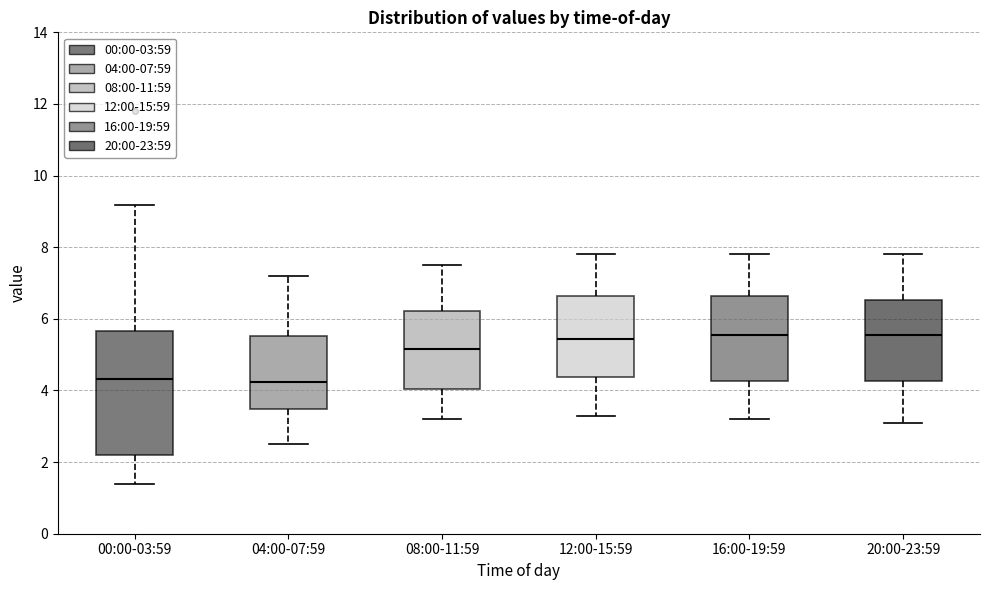

Reading left to right, read every box against the y-axis: the position of its median line, the range the box covers, and the ends of its whiskers. The values are not printed on the chart, so give them approximately, as read against the axis.

00:00-03:59: median 4.4, box 2.2 to 5.6, whiskers 1.4 to 9.2
04:00-07:59: median 4.2, box 3.4 to 5.6, whiskers 2.6 to 7.2
08:00-11:59: median 5.2, box 4.0 to 6.2, whiskers 3.2 to 7.6
12:00-15:59: median 5.4, box 4.4 to 6.6, whiskers 3.4 to 7.8
16:00-19:59: median 5.6, box 4.2 to 6.6, whiskers 3.2 to 7.8
20:00-23:59: median 5.6, box 4.2 to 6.6, whiskers 3.2 to 7.8